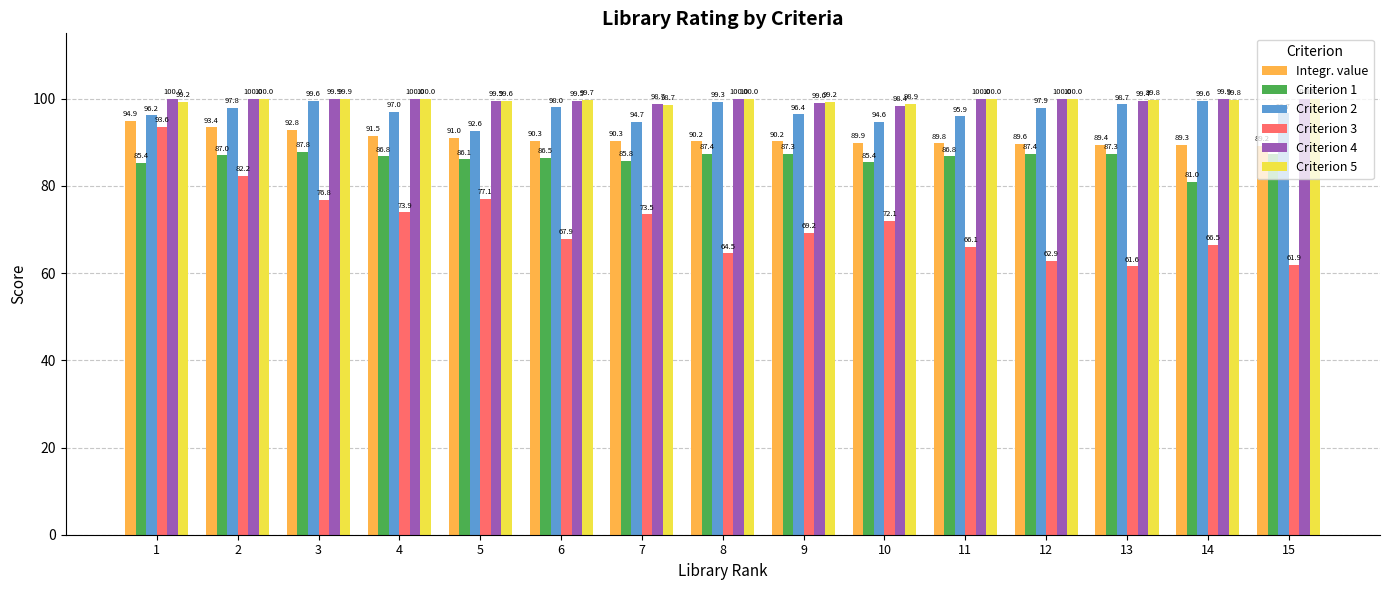

How many bars are there in total?

90